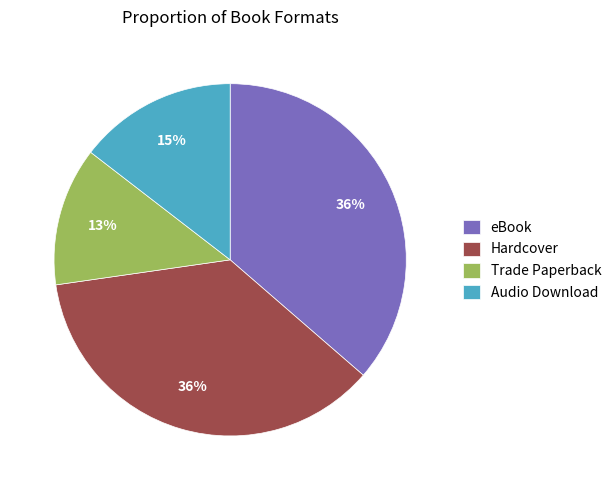

Do Audio Download and Trade Paperback together represent more than half of the pie?

No